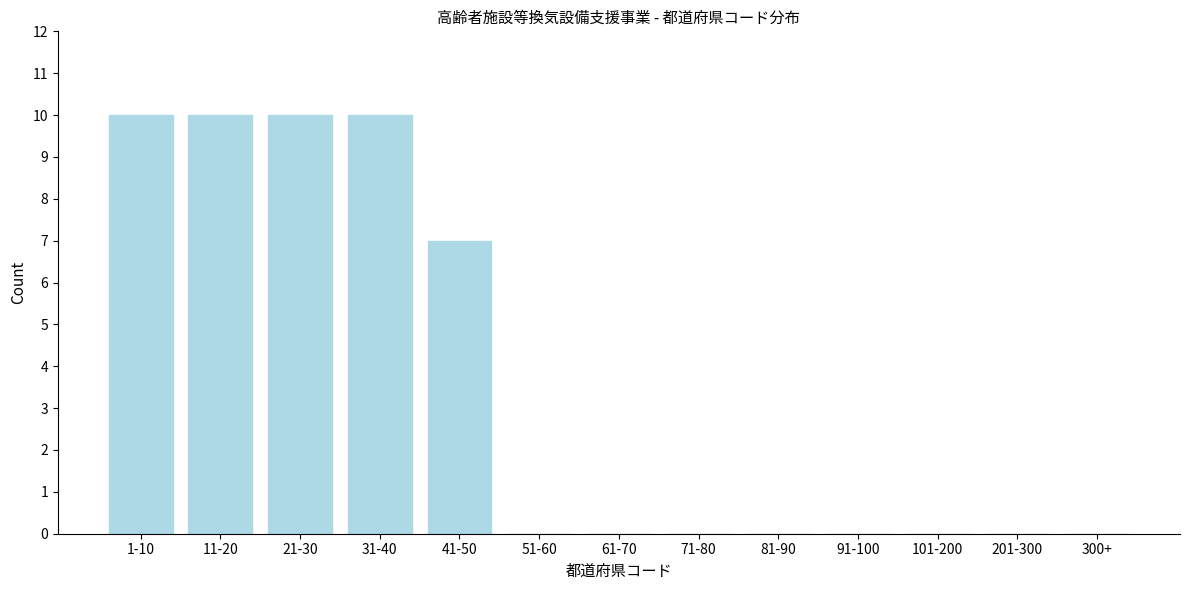

Reading left to right, list all the values displayed in this chart.

1-10=10	11-20=10	21-30=10	31-40=10	41-50=7	51-60=0	61-70=0	71-80=0	81-90=0	91-100=0	101-200=0	201-300=0	300+=0